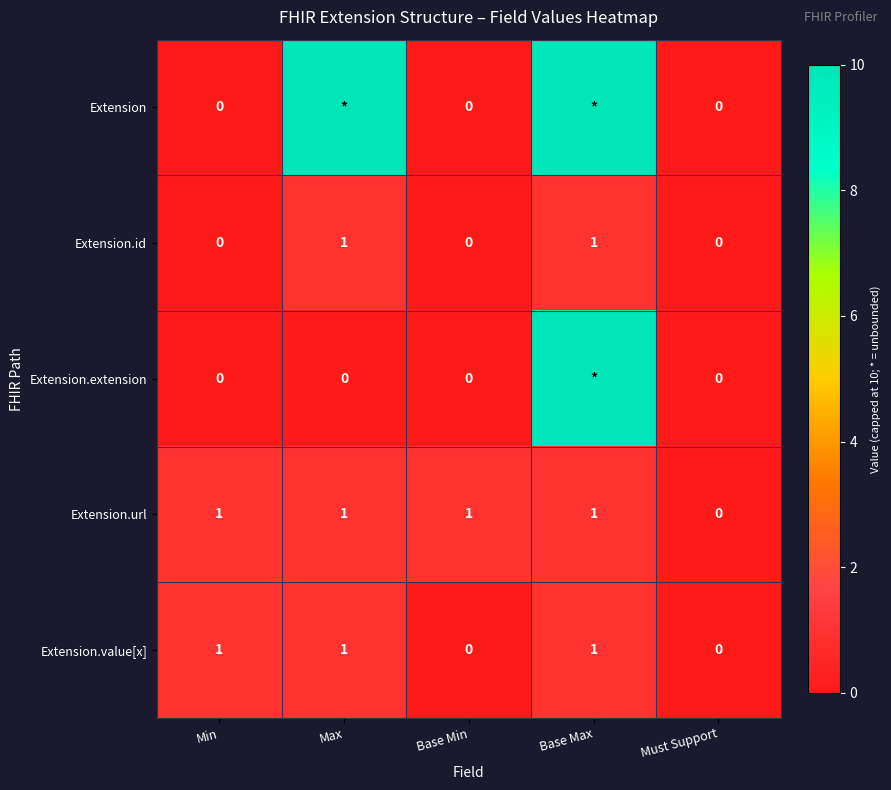

Is the value of Extension.value[x] at Base Max greater than the value of Extension.extension at Max?

Yes